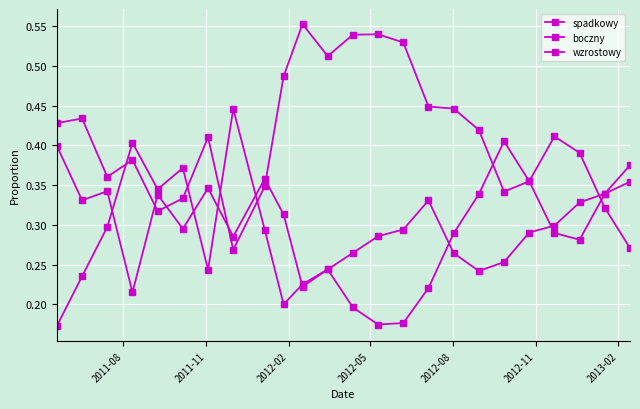

How many lines are shown in the chart?

3